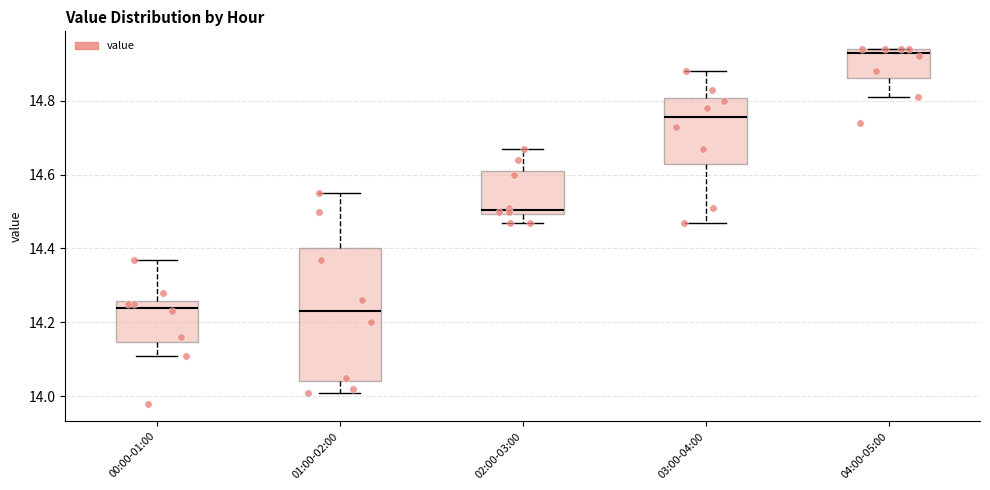

Reading left to right, transcribe this box plot: for each box, give where its median line is, the range the box spans, and where its two whiskers end, as read against the y-axis. The values are not printed on the chart, so give them approximately, as read against the axis.

00:00-01:00: median 14.24, box 14.14 to 14.26, whiskers 14.12 to 14.38
01:00-02:00: median 14.24, box 14.04 to 14.40, whiskers 14.02 to 14.56
02:00-03:00: median 14.50 (just above the box's lower edge), box 14.50 to 14.62, whiskers 14.48 to 14.68
03:00-04:00: median 14.76, box 14.64 to 14.80, whiskers 14.48 to 14.88
04:00-05:00: median 14.94 (just below the box's upper edge), box 14.86 to 14.94, whiskers 14.82 to 14.94